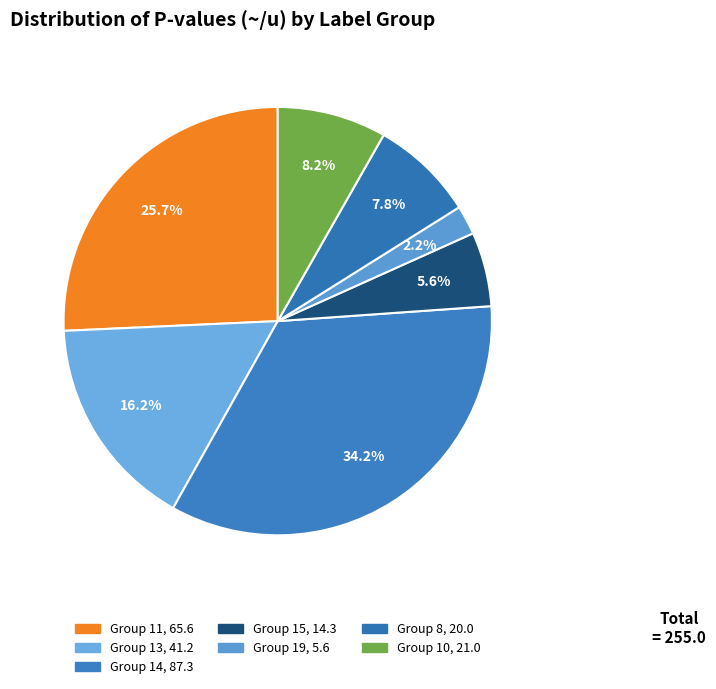

What is the smallest slice in the pie chart?

19